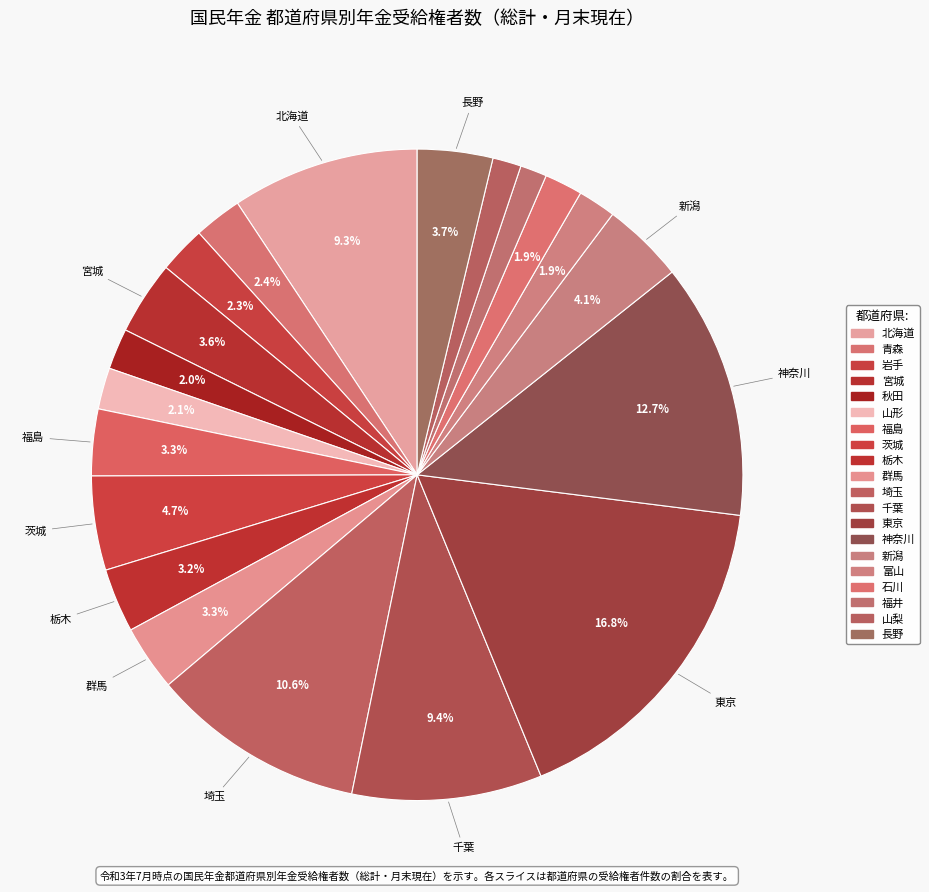

Which category has the biggest portion of the pie?

東京